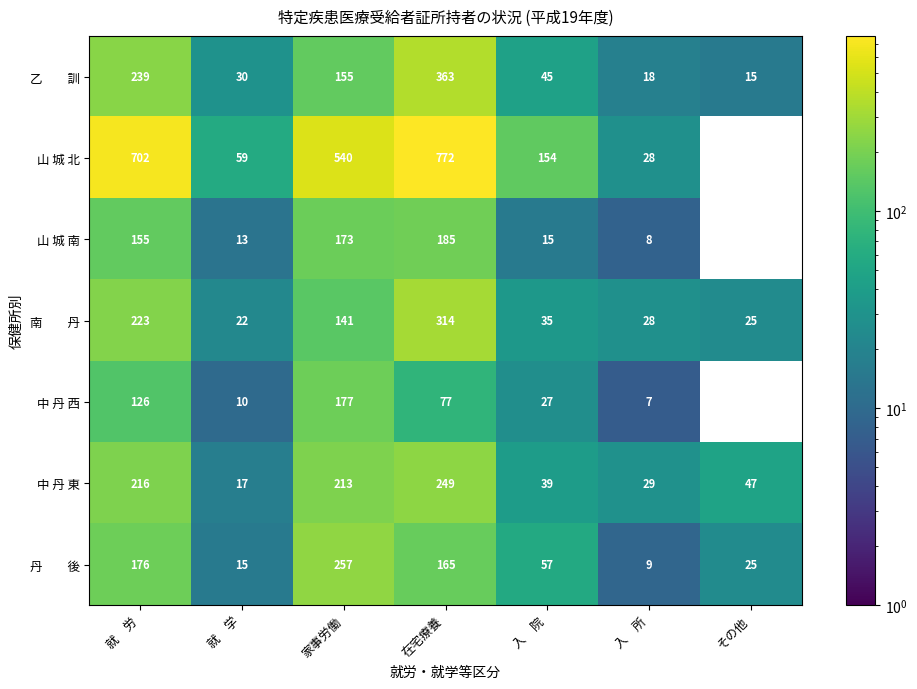

The 山 城 南 series shows 185 at 在宅療養. True or false?

True